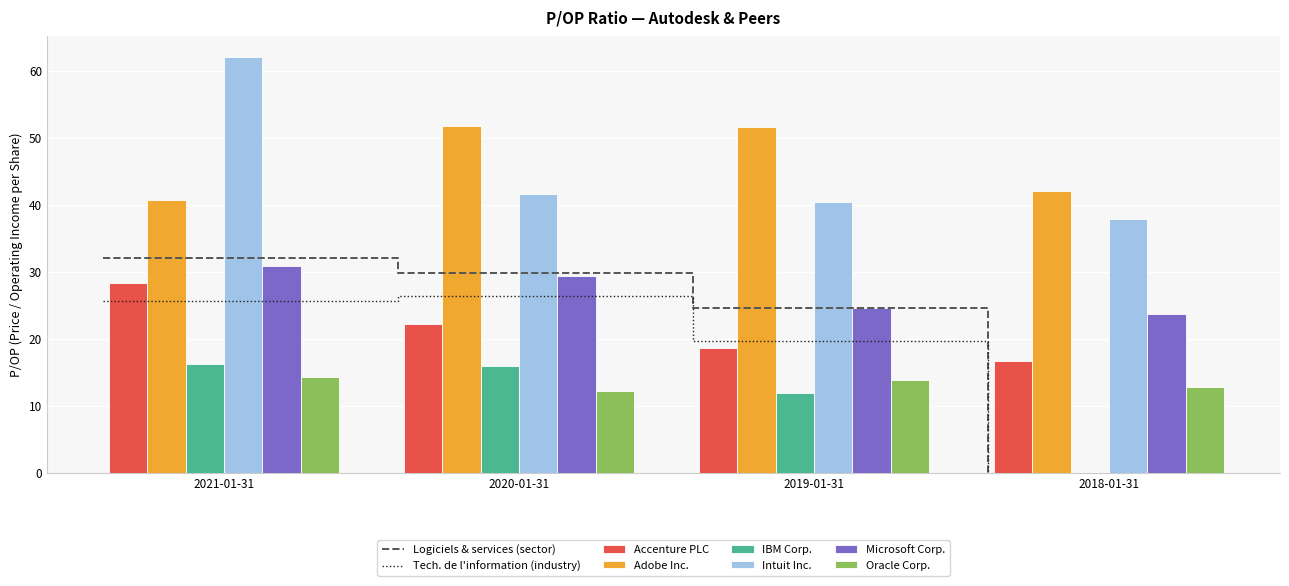

How many data points in Accenture PLC are less than 22?

2